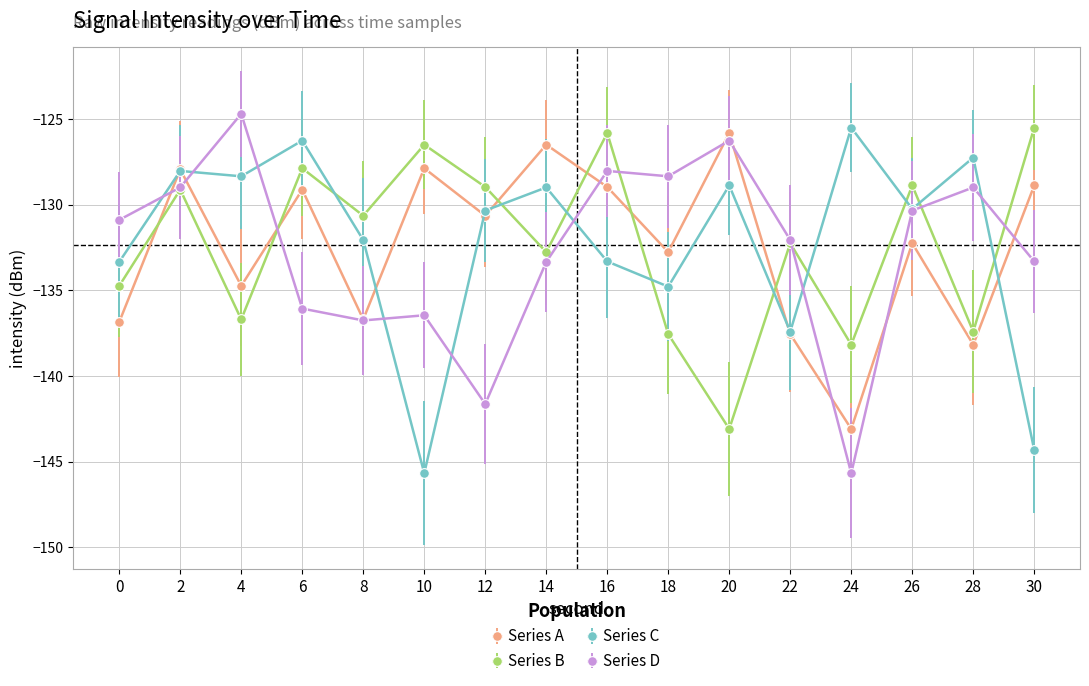

What is the greatest value displayed?

-124.7